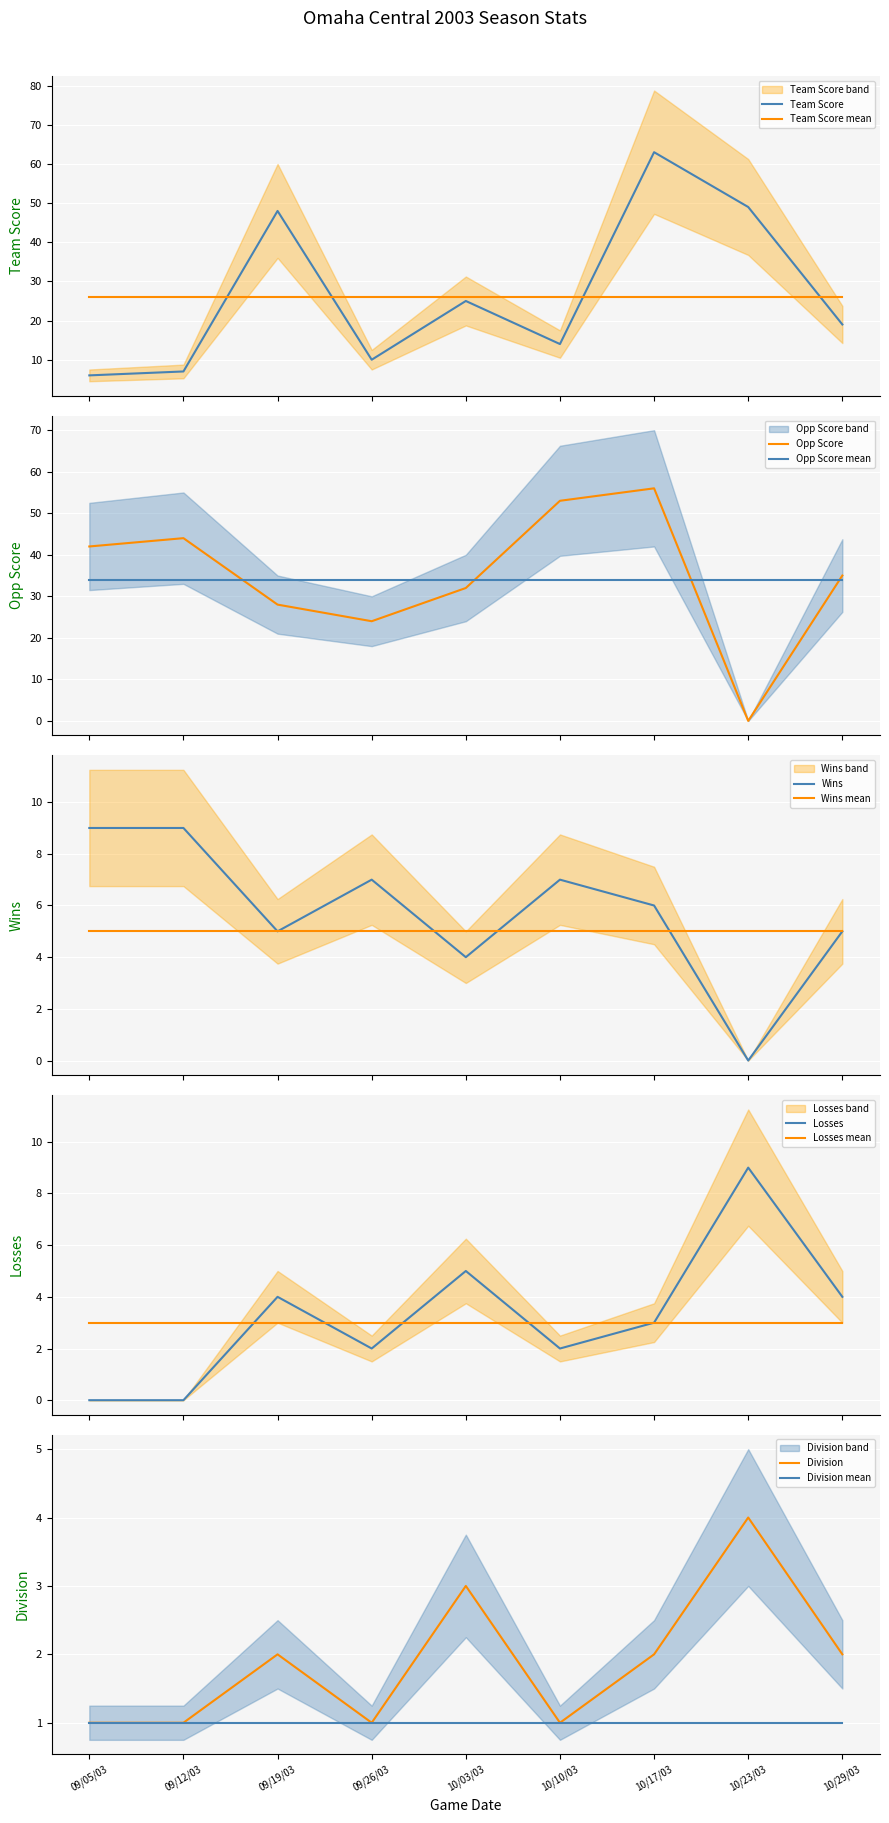

What is the sum of all Wins values?

52